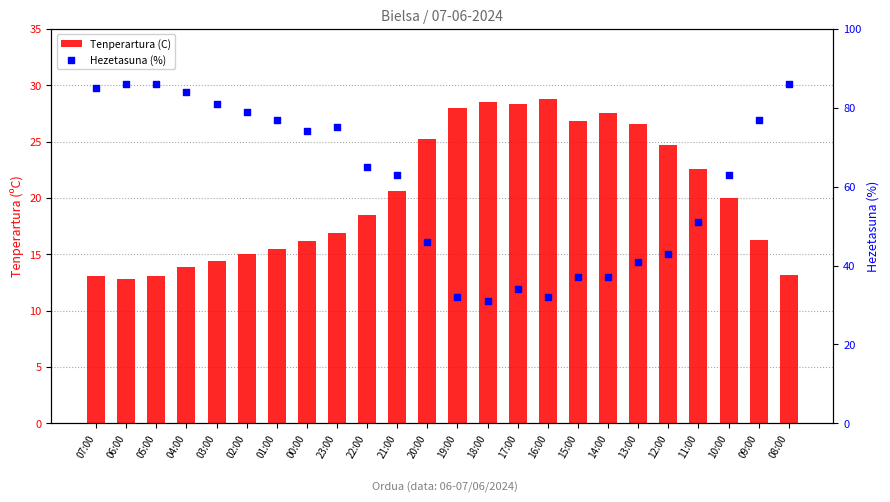

Which series has the widest spread of Y values?

Hezetasuna (%)